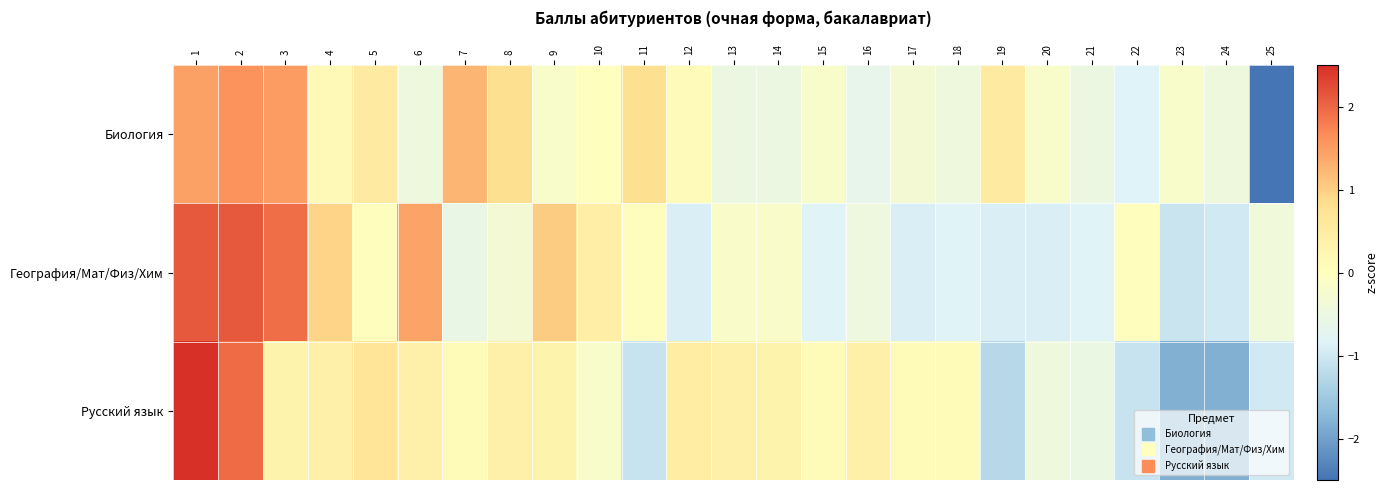

Reading right to left, list all the values displayed in this chart.

Биология: 25=-3.4	24=-0.4	23=-0.2	22=-0.8	21=-0.5	20=-0.2	19=0.5	18=-0.4	17=-0.3	16=-0.6	15=-0.2	14=-0.5	13=-0.5	12=0.1	11=0.8	10=0.0	9=-0.2	8=0.8	7=1.3	6=-0.4	5=0.5	4=0.1	3=1.5	2=1.6	1=1.5
География/Мат/Физ/Хим: 25=-0.4	24=-1.0	23=-1.1	22=0.0	21=-0.8	20=-0.9	19=-0.9	18=-0.8	17=-0.9	16=-0.5	15=-0.8	14=-0.1	13=-0.1	12=-0.9	11=0.0	10=0.4	9=1.0	8=-0.3	7=-0.6	6=1.4	5=0.0	4=0.9	3=1.9	2=2.1	1=2.1
Русский язык: 25=-1.0	24=-1.8	23=-1.8	22=-1.1	21=-0.5	20=-0.4	19=-1.3	18=0.1	17=0.1	16=0.4	15=0.1	14=0.3	13=0.4	12=0.5	11=-1.1	10=-0.2	9=0.3	8=0.4	7=0.1	6=0.4	5=0.7	4=0.4	3=0.3	2=2.0	1=2.7